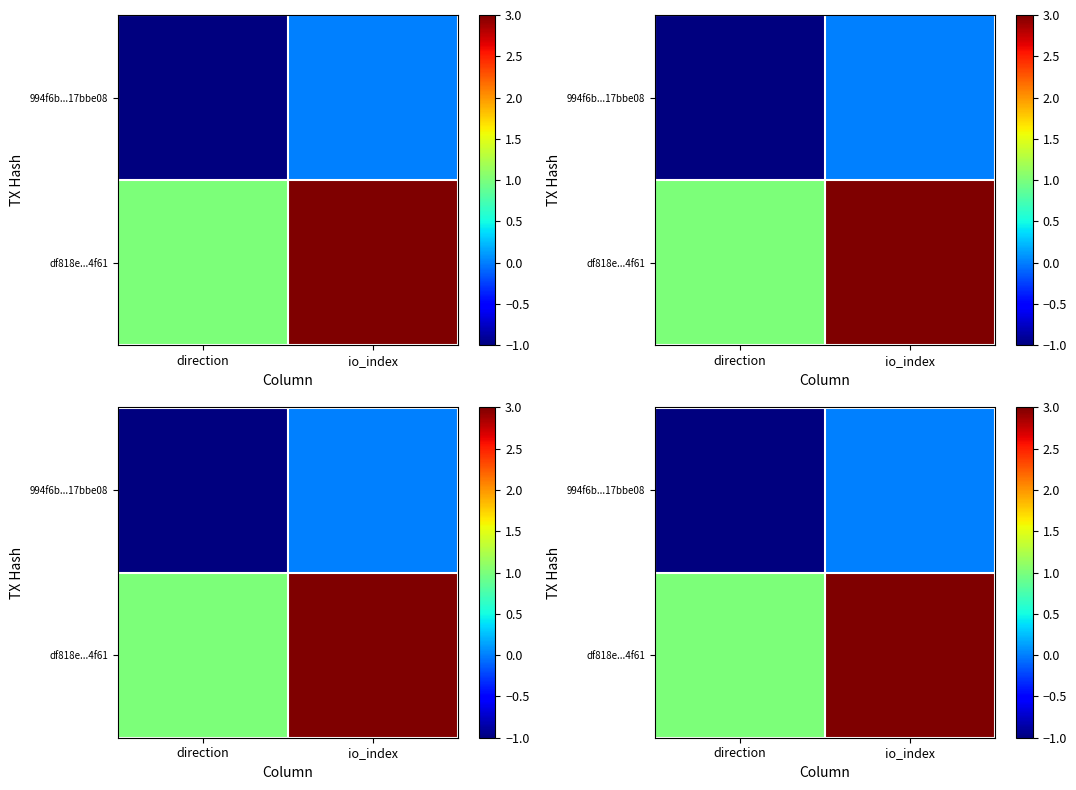

Count the number of categories in the chart.

2